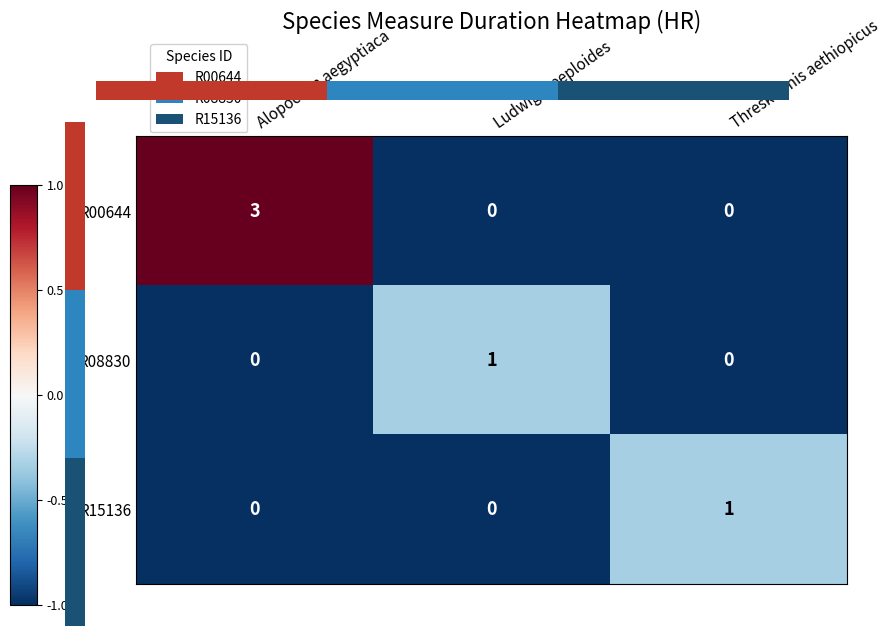

How many R08830 values are between 0 and 1?

3